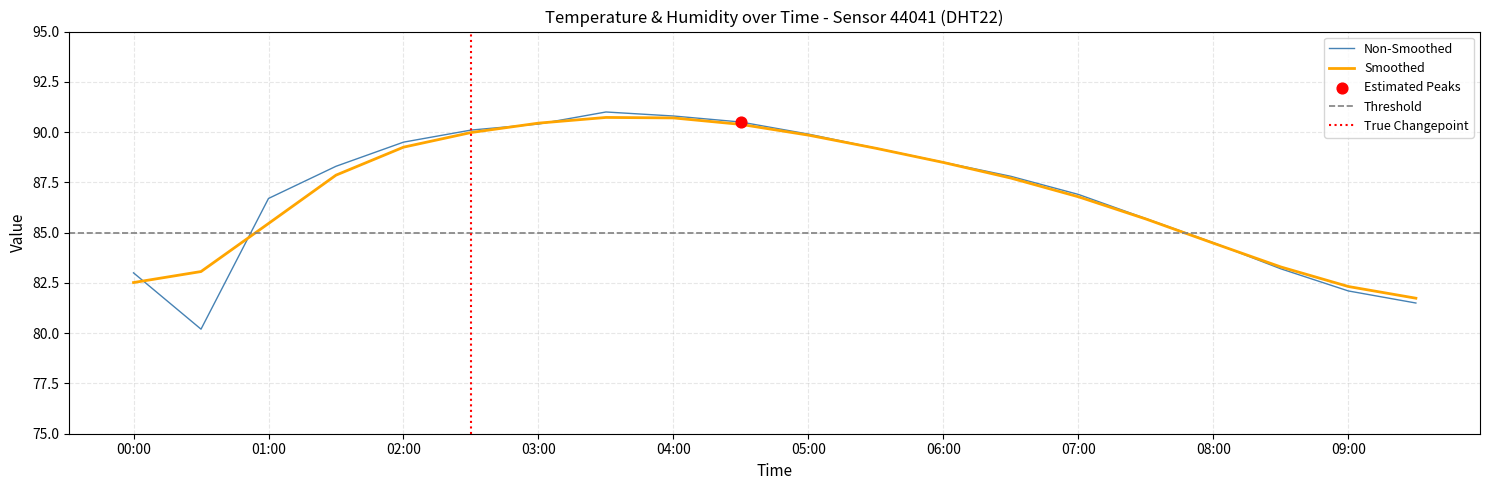

Which has a higher value, 07:00 or 06:00?

06:00